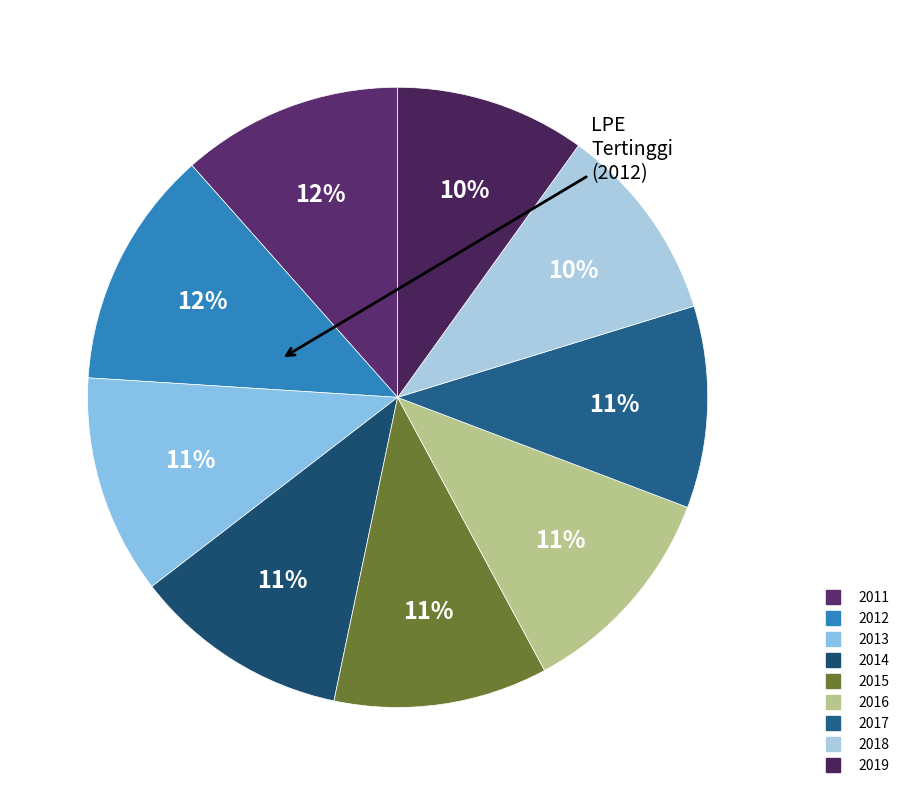

The 2018 slice represents 4% of the pie. True or false?

False